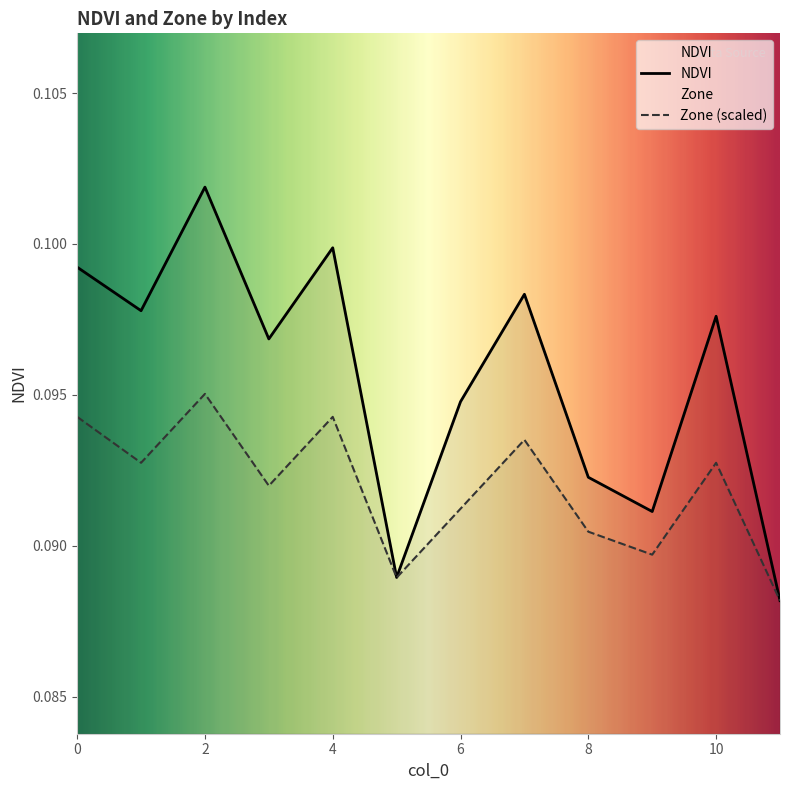

The NDVI series shows 0.1 at 6. True or false?

True